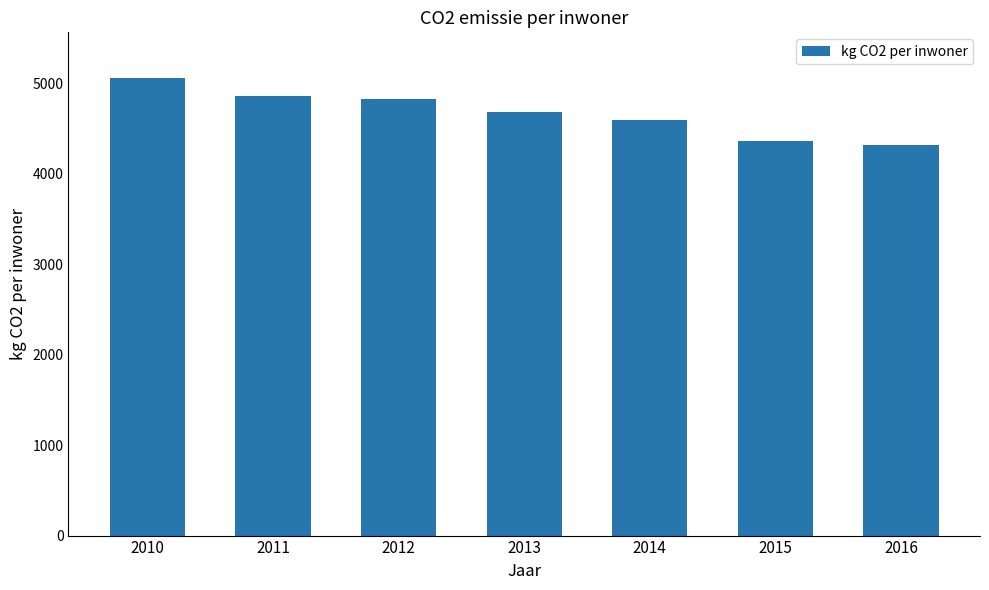

How many series are shown in this chart?

1